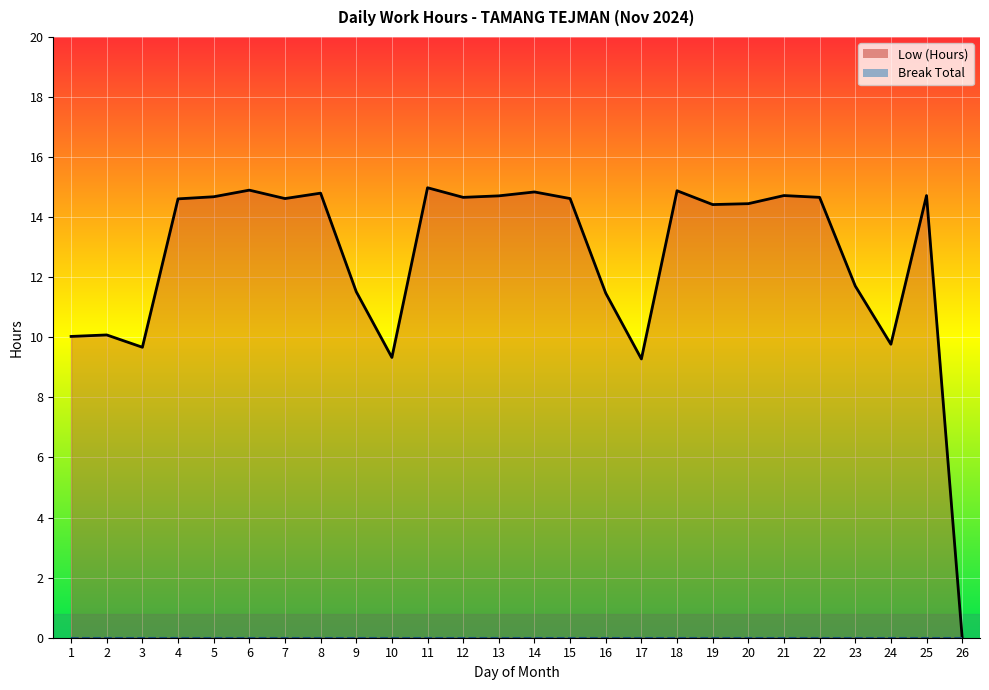

Does the chart display data point markers on the line(s)?

No